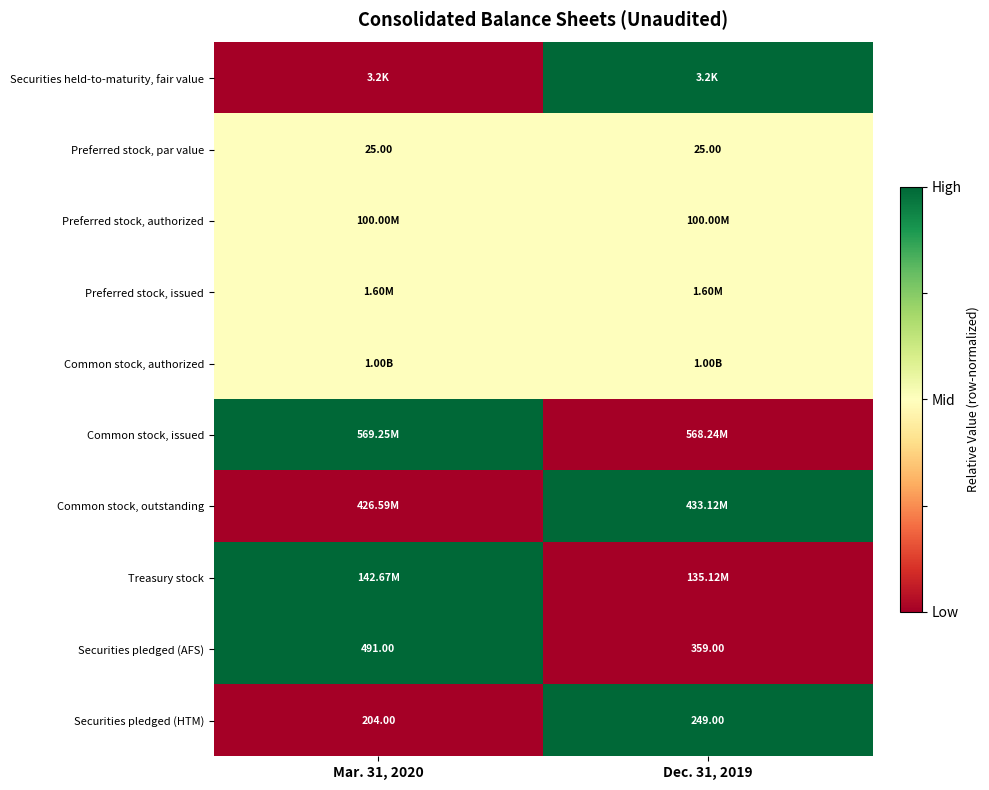

What is the difference between the maximum and minimum values in the Securities pledged (HTM) series?

45.0